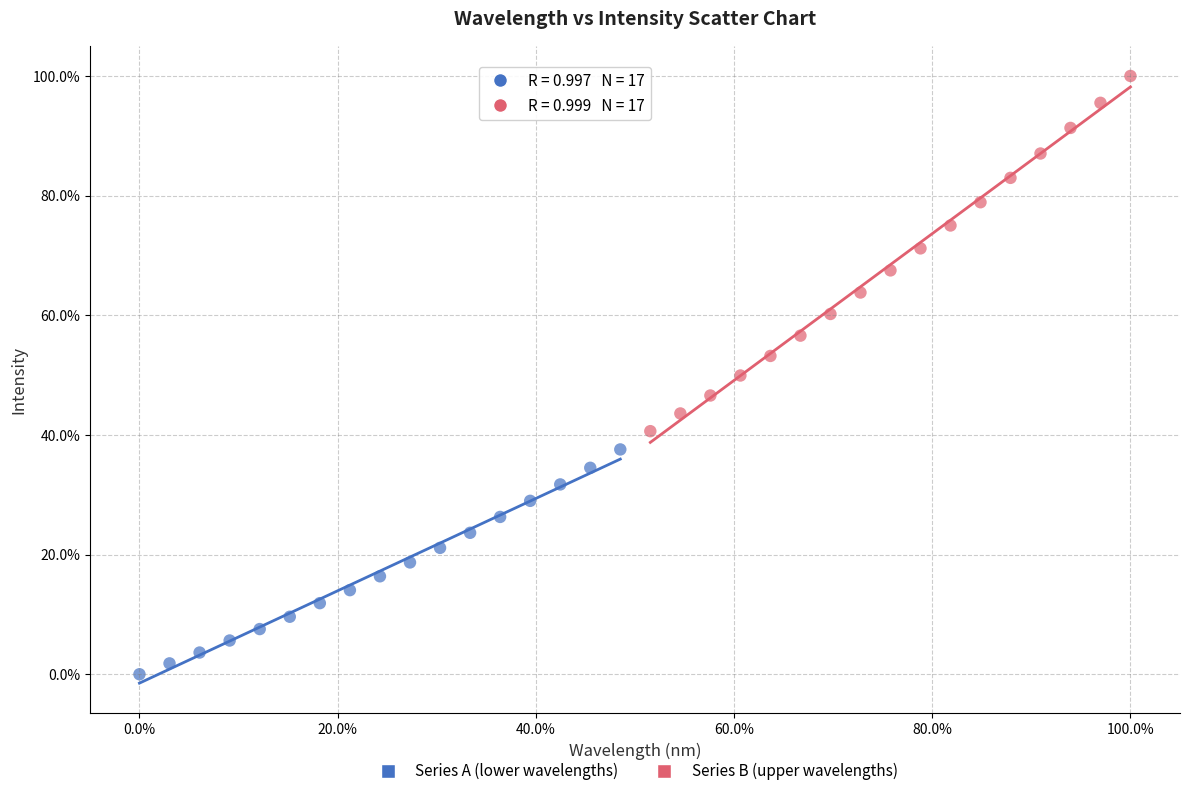

Which series reaches the minimum Y coordinate?

Series A (lower wavelengths)